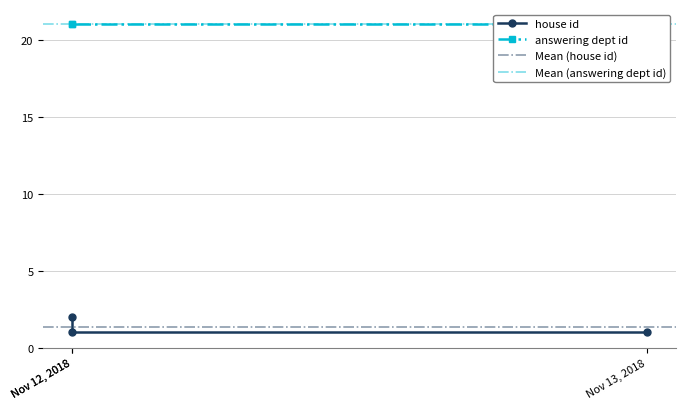

List the labels in order of value, smallest first.

Nov 13, 2018, Nov 12, 2018, Nov 12, 2018